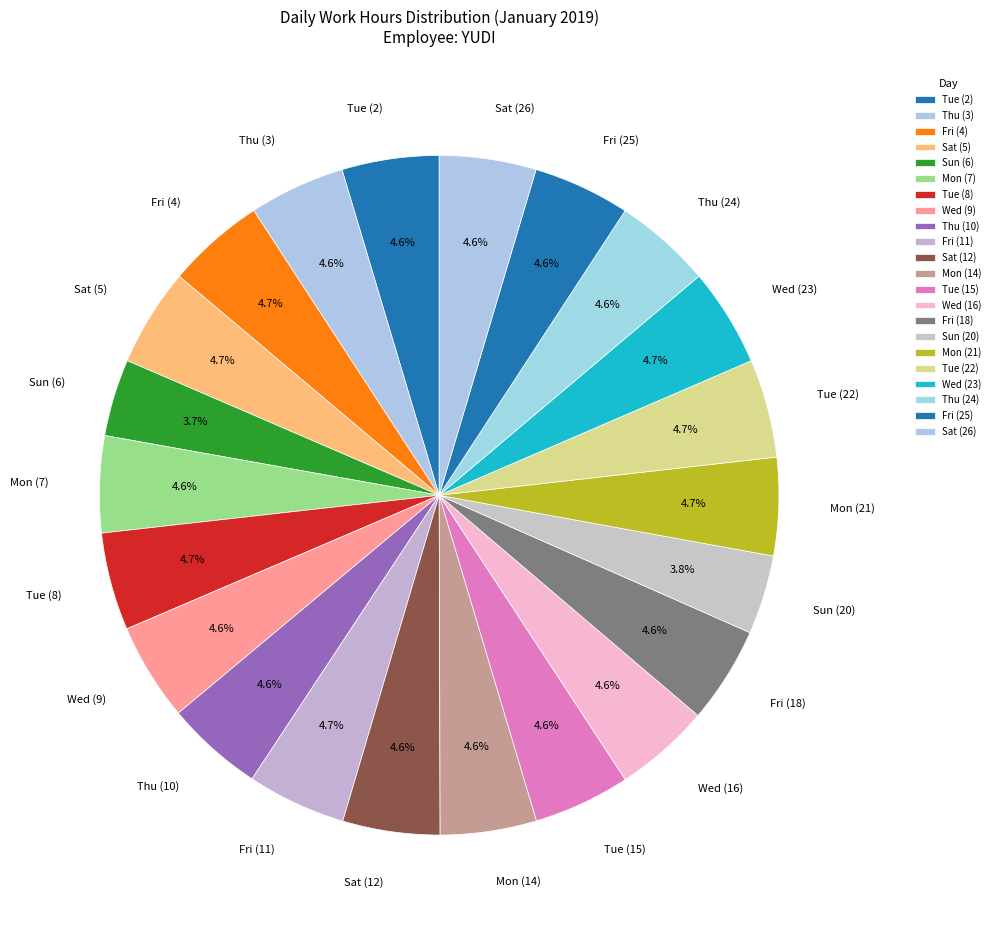

Does Tue (22) account for over 50% of the chart?

No